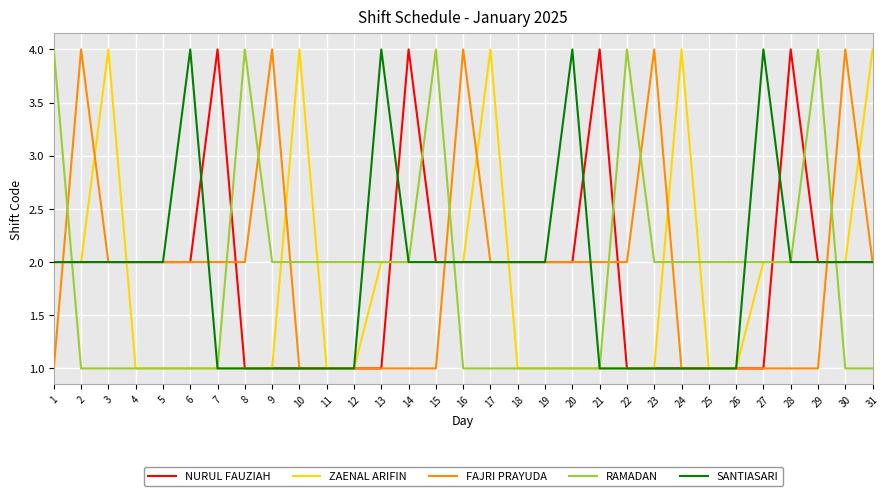

Is the value of FAJRI PRAYUDA at 27 greater than the value of NURUL FAUZIAH at 31?

No